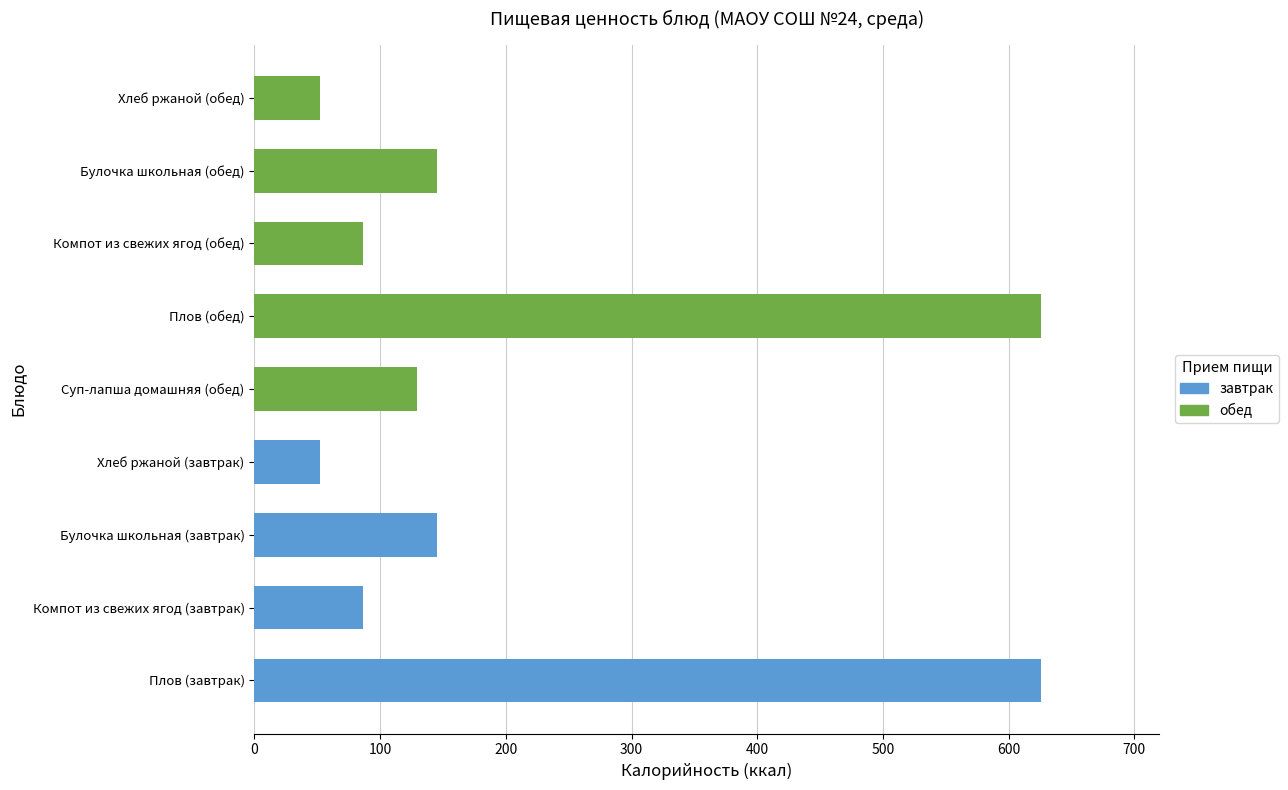

Between Компот из свежих ягод (завтрак) and Хлеб ржаной (обед), which series saw the biggest shift?

Калорийность